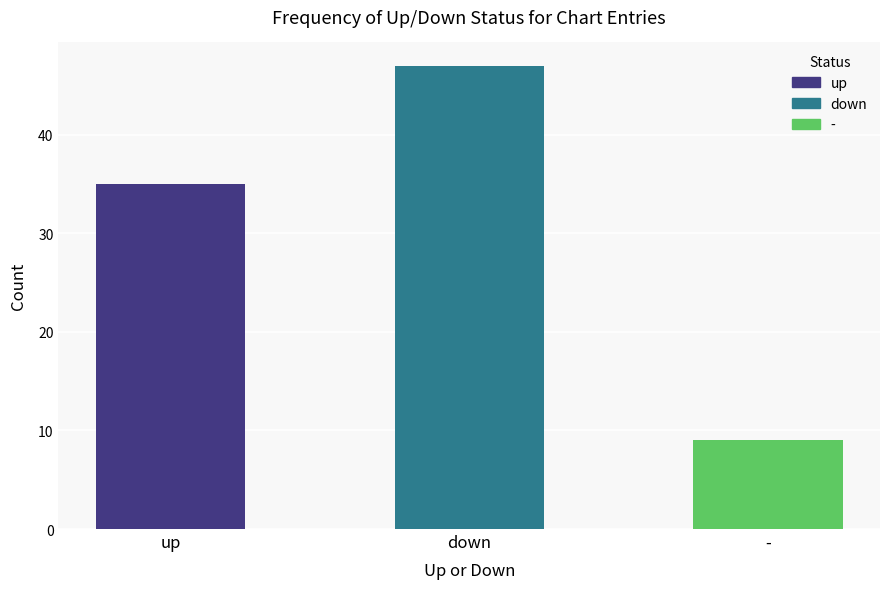

How many bars are there in total?

3